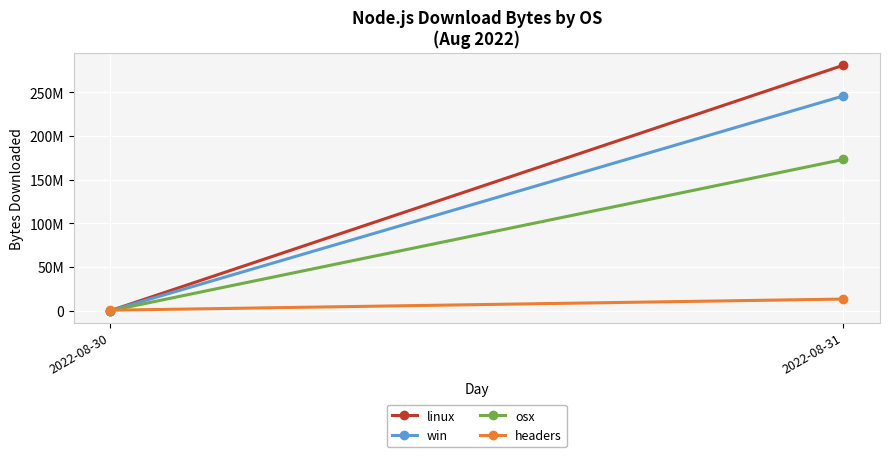

What are all the series names shown in the legend?

linux, win, osx, headers